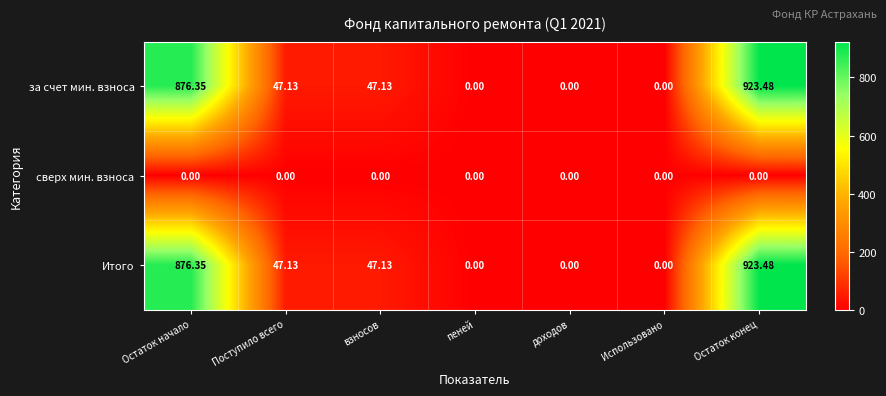

At which label does Итого reach its peak?

Остаток конец